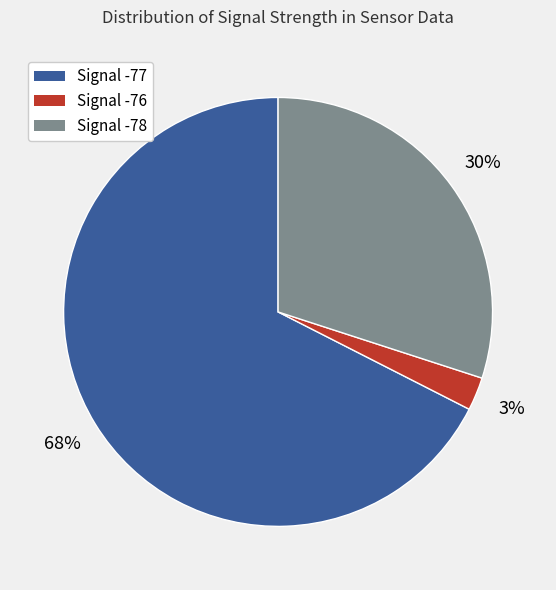

Which category has the smallest portion of the pie?

Signal -76